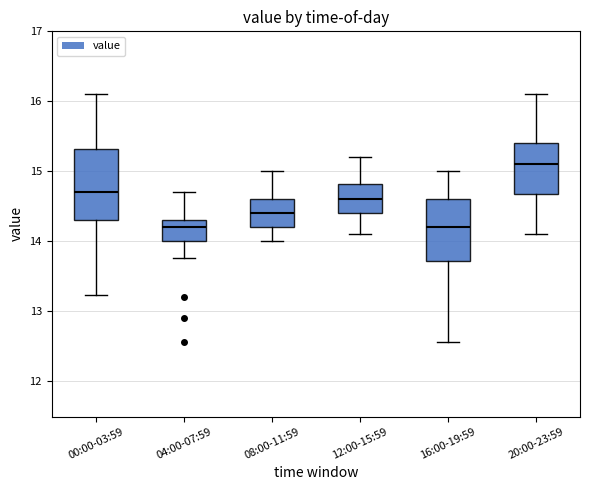

Which box has the highest median line?

20:00-23:59